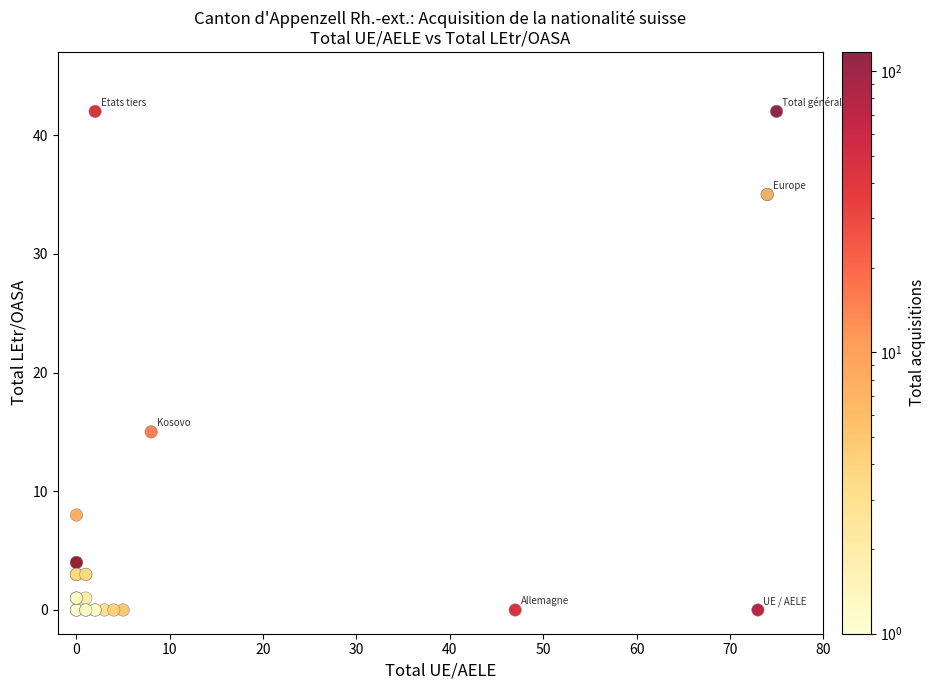

What Y value in the scatter plot is closest to 21?

15